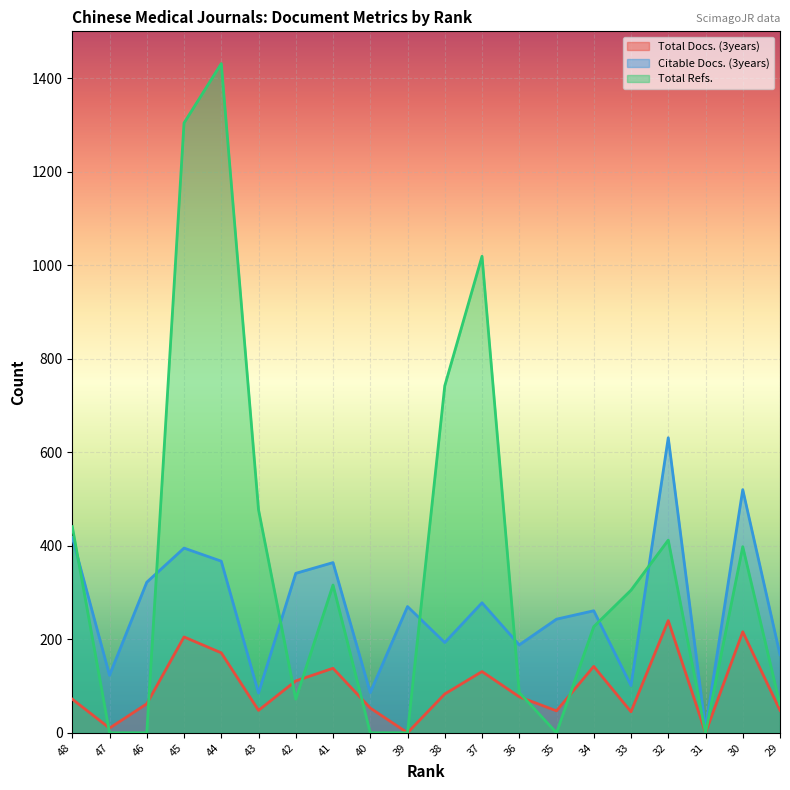

What is the highest value of the Total Docs. (3years) series?

240